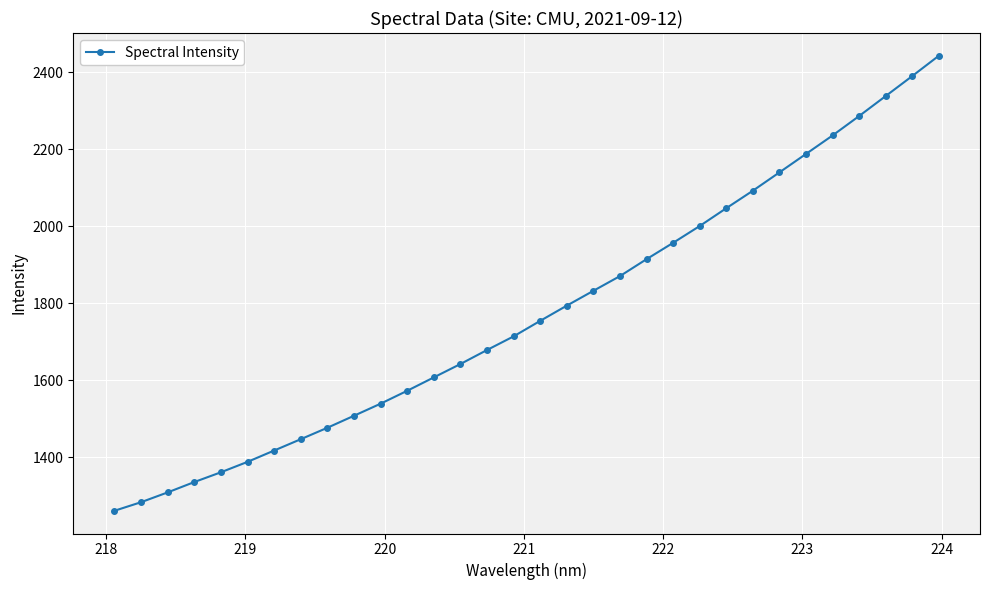

What is the smallest value displayed?

1261.0